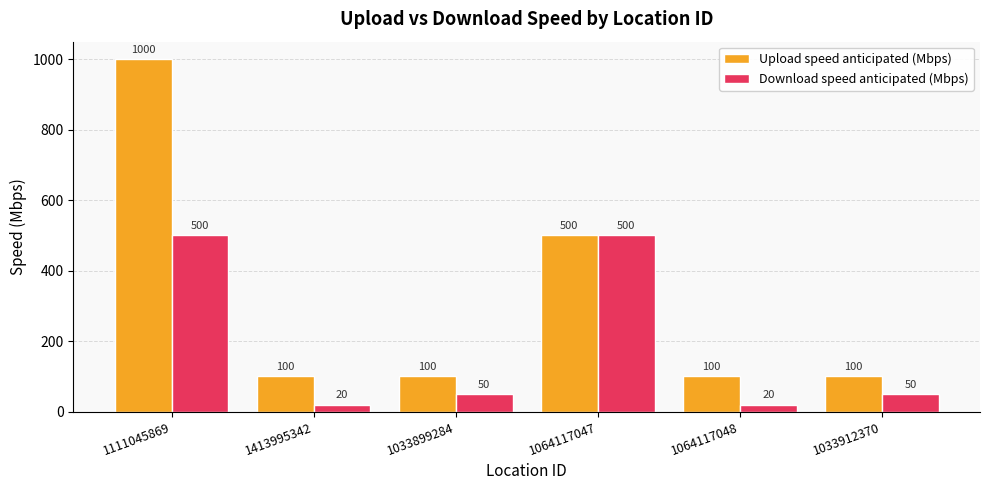

What is the spread (max minus min) of values at 1033899284?

50